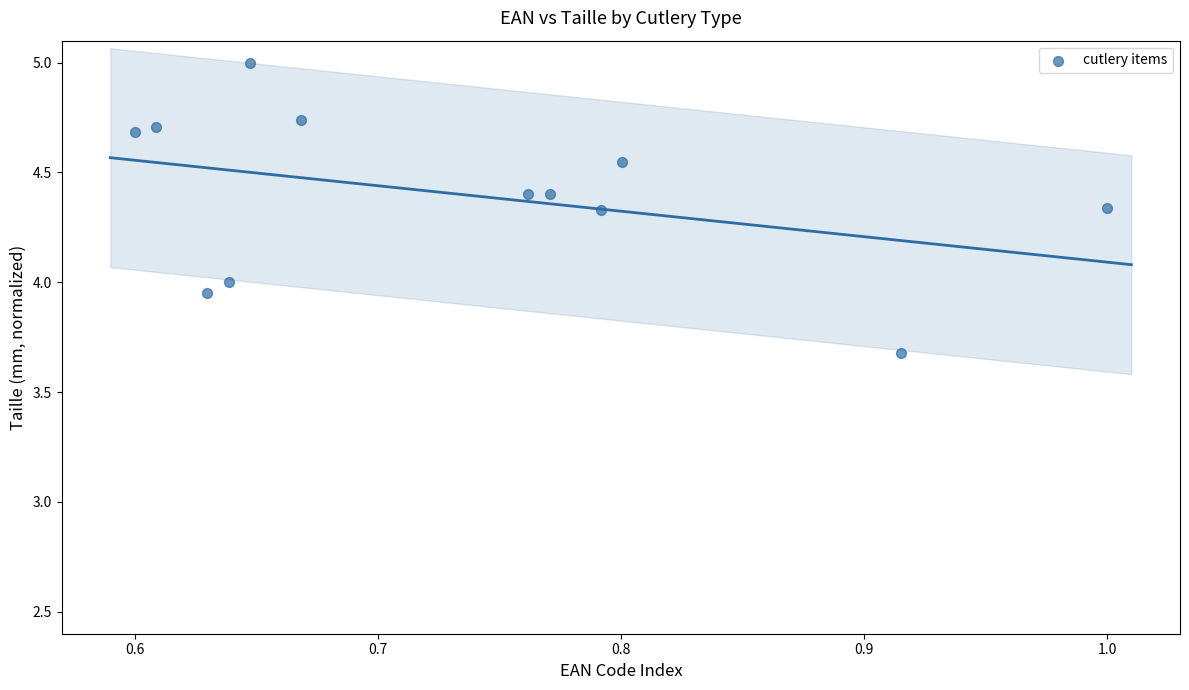

What is the average Y value?

4.4